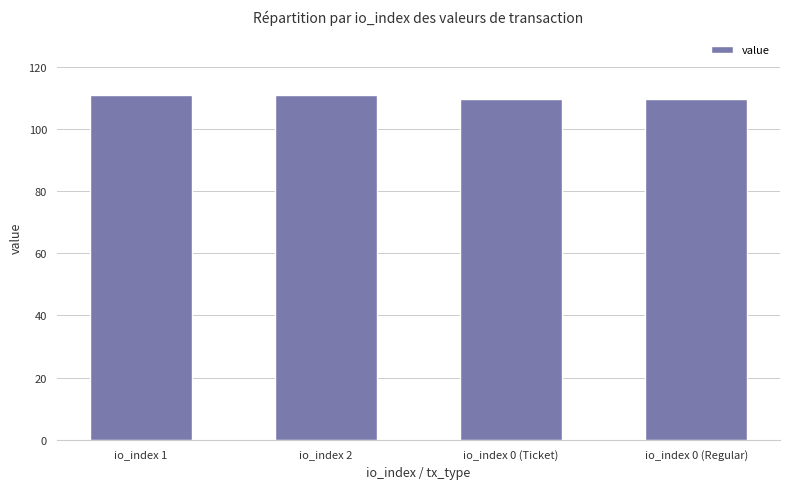

What is the value of the 1st bar from the left?

110.8